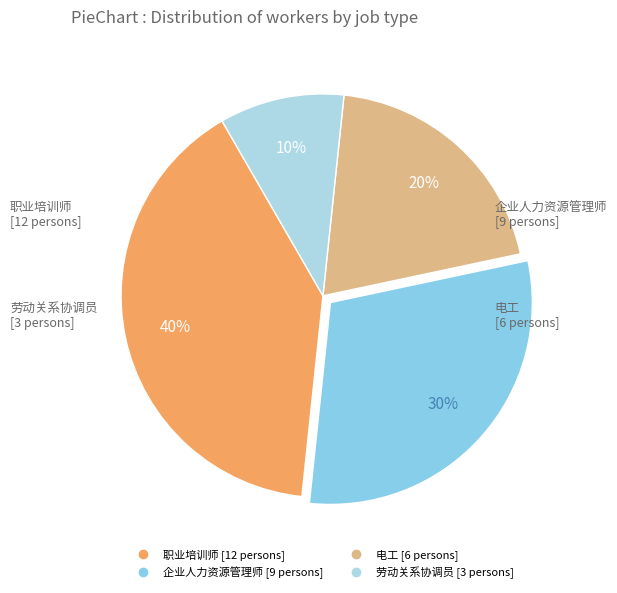

To the nearest percent, what is the combined percentage of 电工 and 企业人力资源管理师?

50%